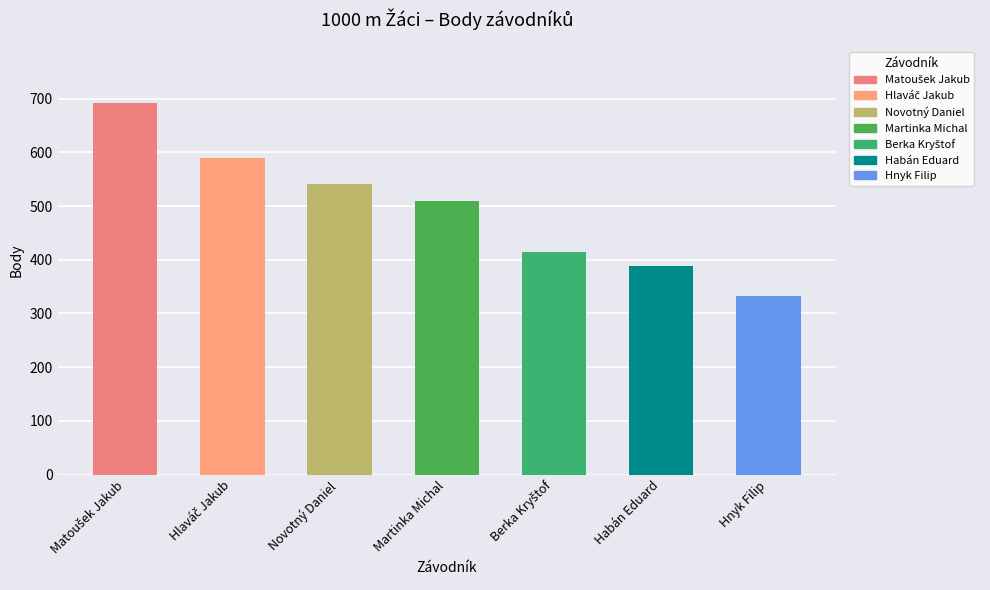

What value does the data have at Habán Eduard, to the nearest 5?

390